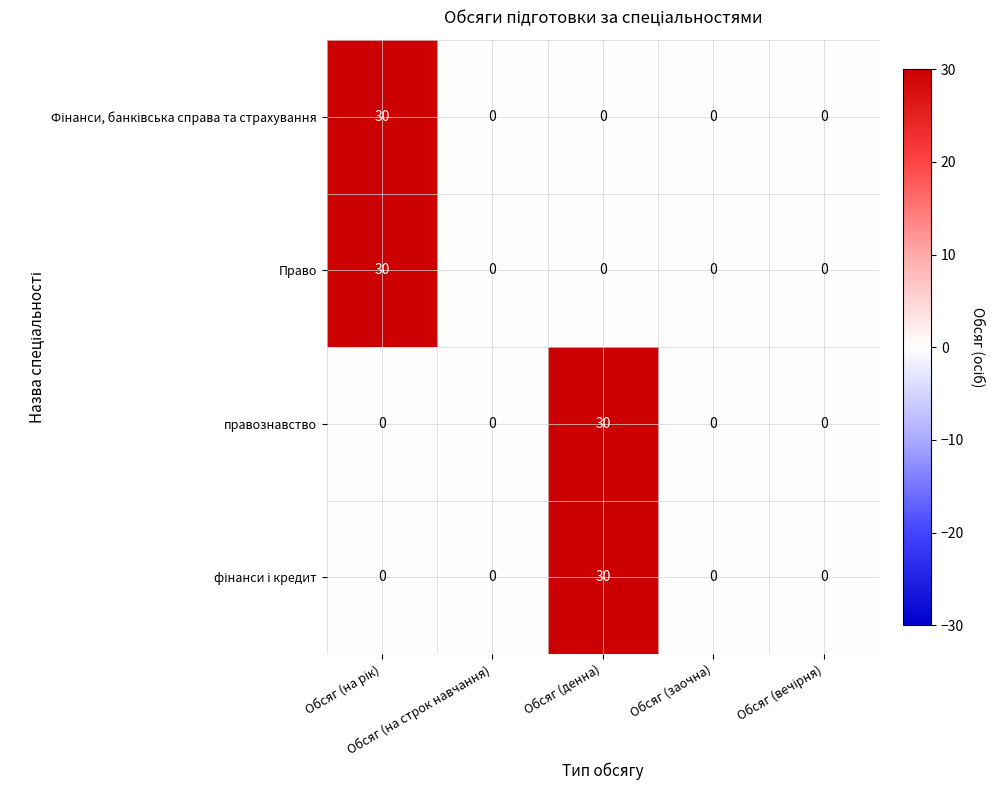

What is the difference between the maximum and second lowest values in the Право series?

30